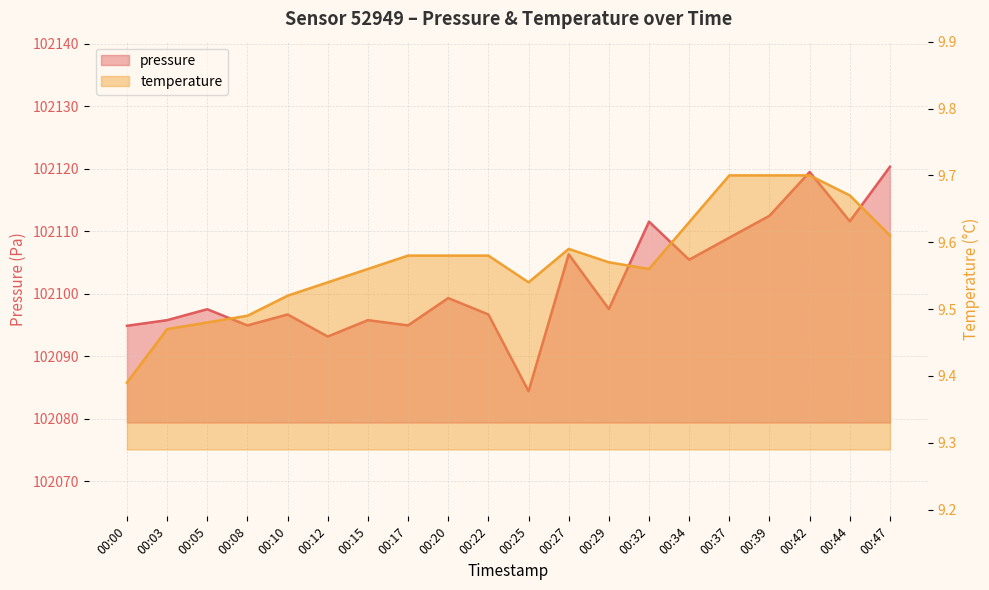

Rank the categories by temperature value from lowest to highest.

00:00, 00:03, 00:05, 00:08, 00:10, 00:12, 00:25, 00:15, 00:32, 00:29, 00:17, 00:20, 00:22, 00:27, 00:47, 00:34, 00:44, 00:37, 00:39, 00:42